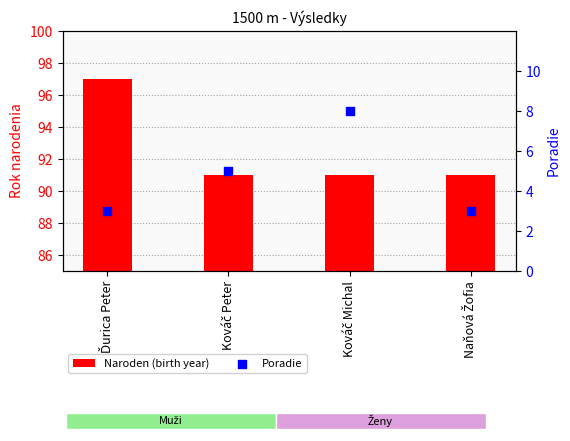

At how many categories does at least one series exceed 76?

4